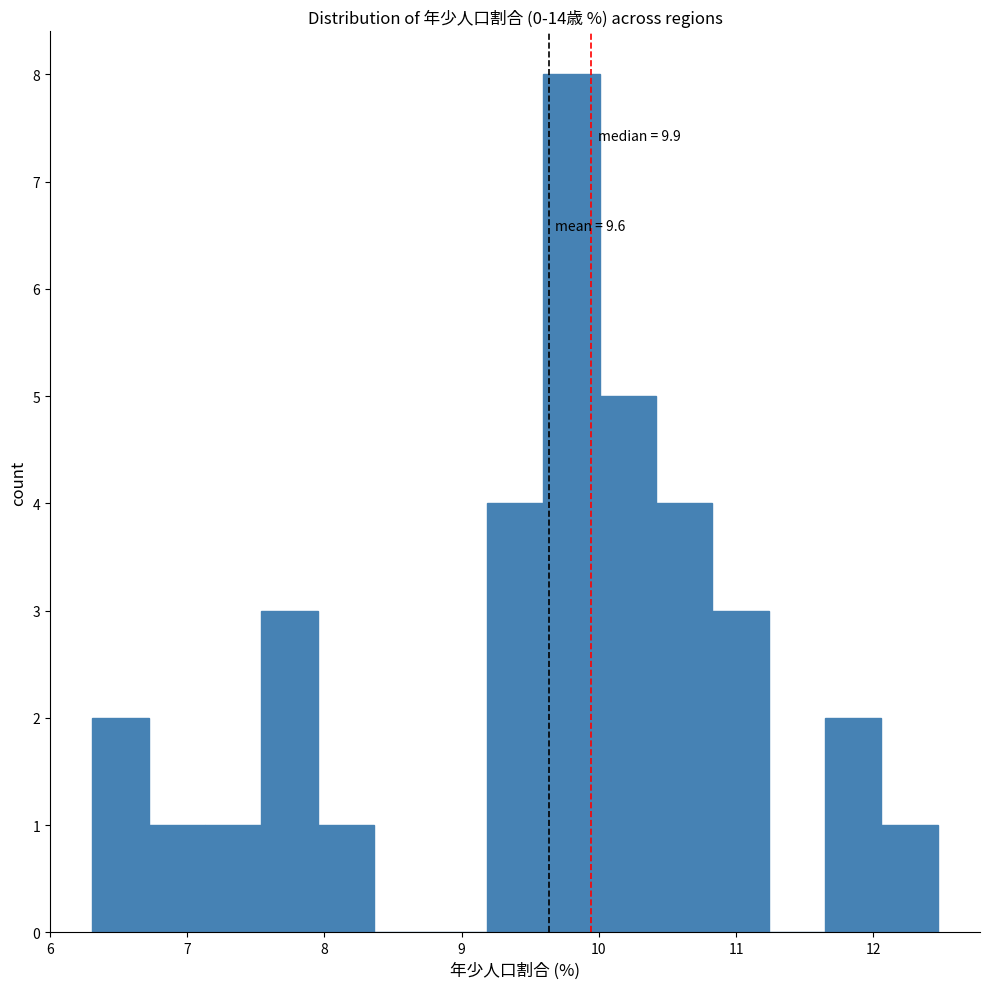

Which range on the x-axis has the tallest bar?

9.6 to 10.0